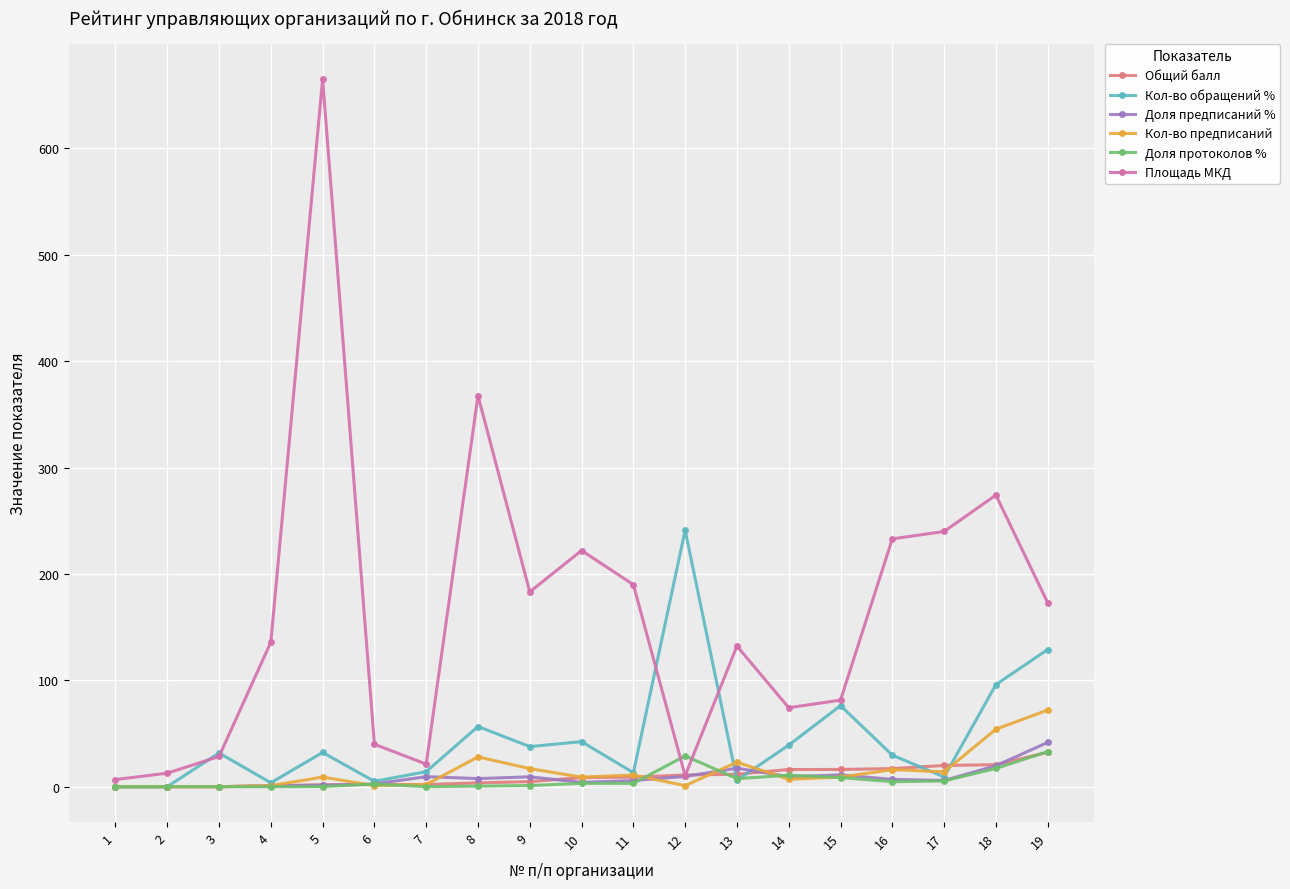

True or false: Площадь МКД has a value of 239.9 at 17.

True